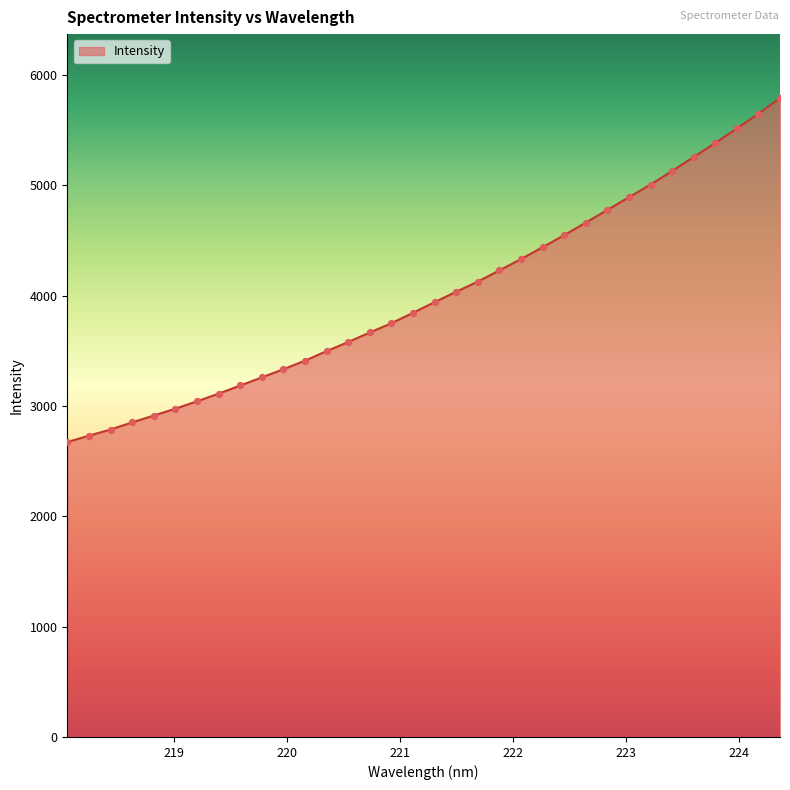

What is the greatest value displayed?

5792.8